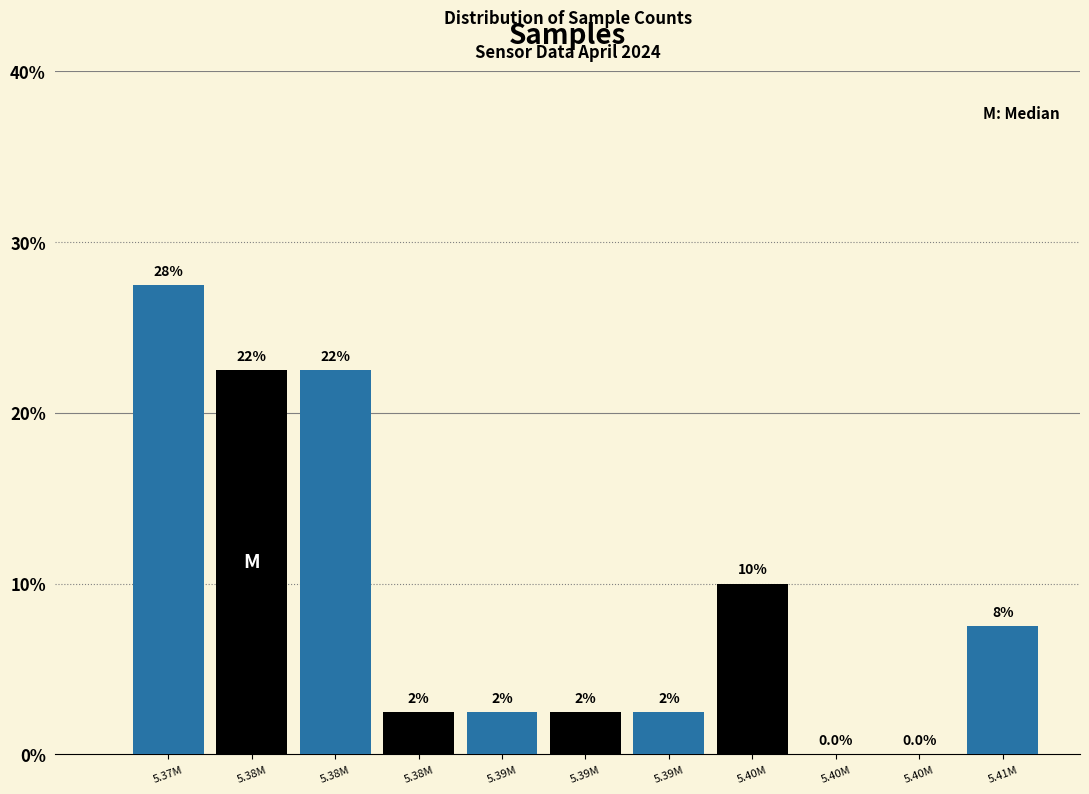

Are the bars horizontal?

No